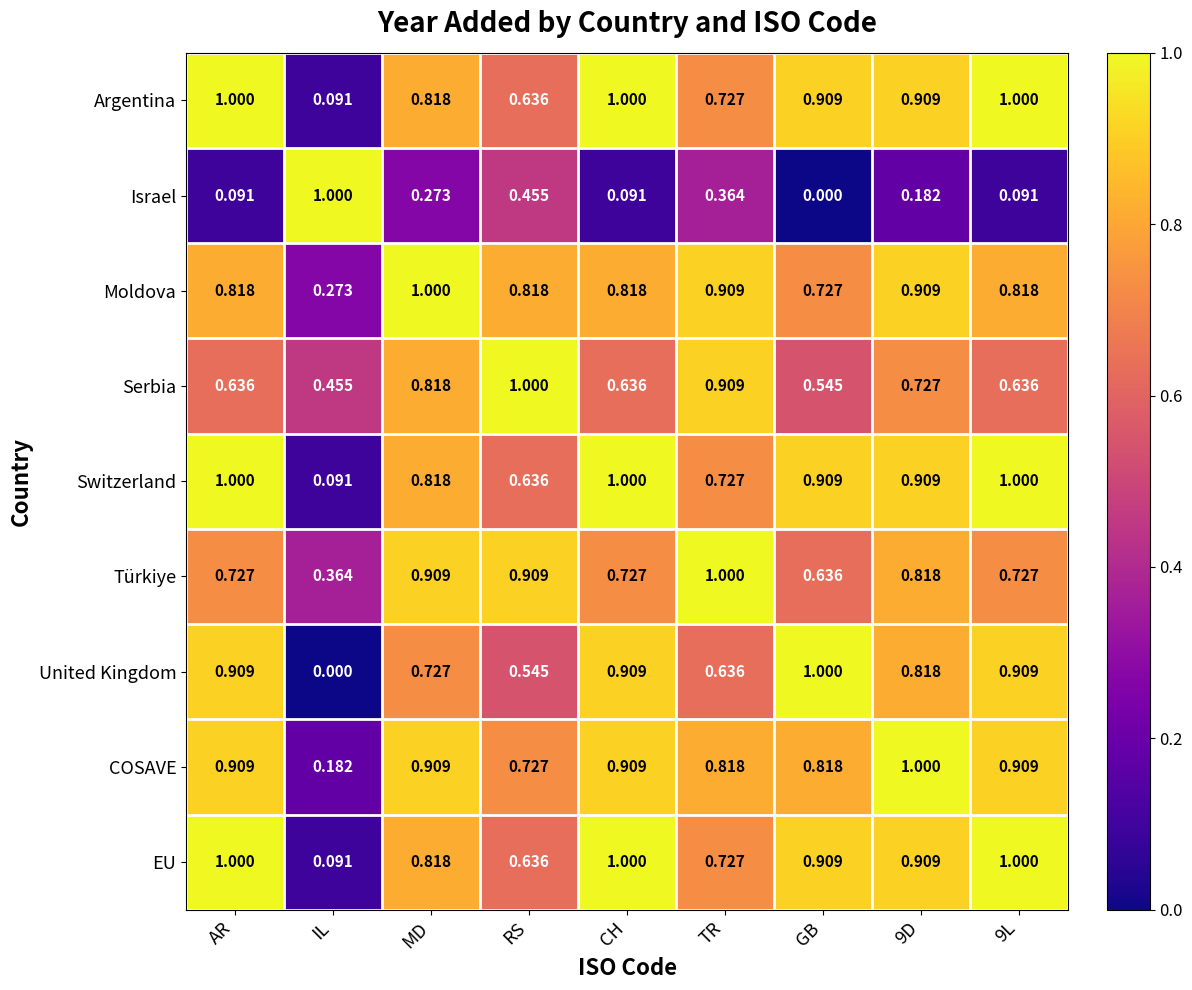

At which label is Switzerland closest to 0?

IL